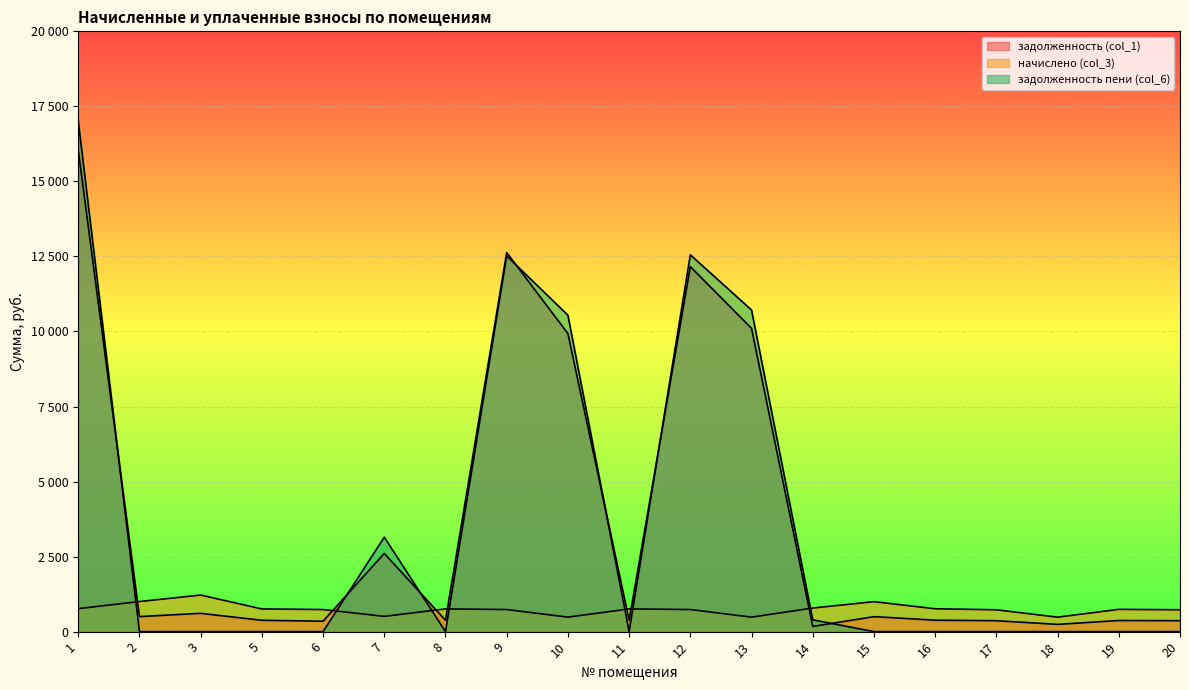

Which series has the largest range (max minus min)?

задолженность пени (col_6)